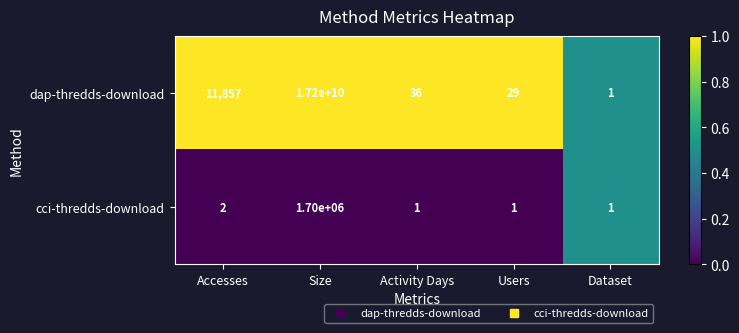

Is it true that dap-thredds-download equals 8979630155 at Size?

False